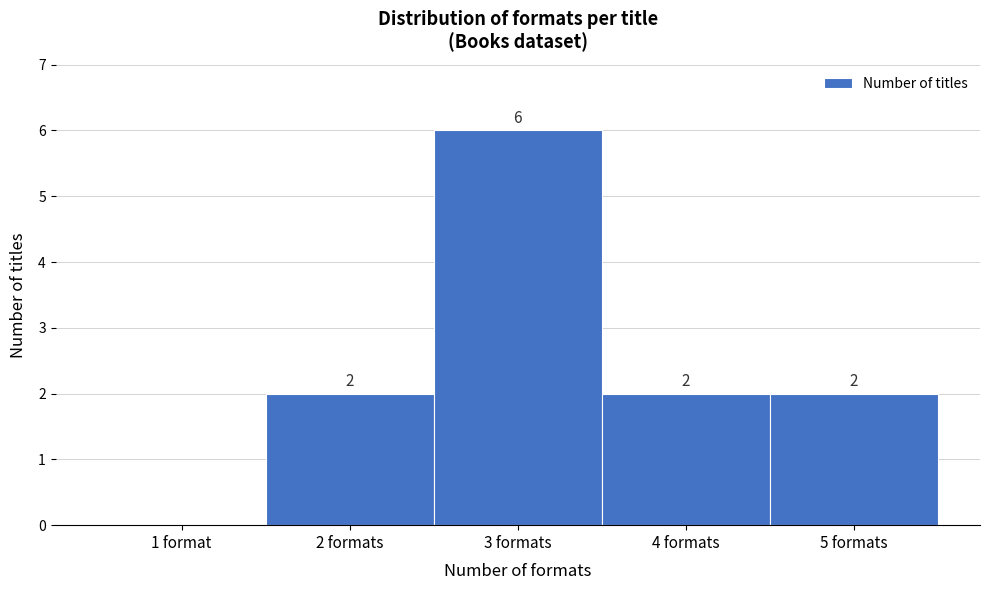

Which label corresponds to the largest value in the chart?

3 formats